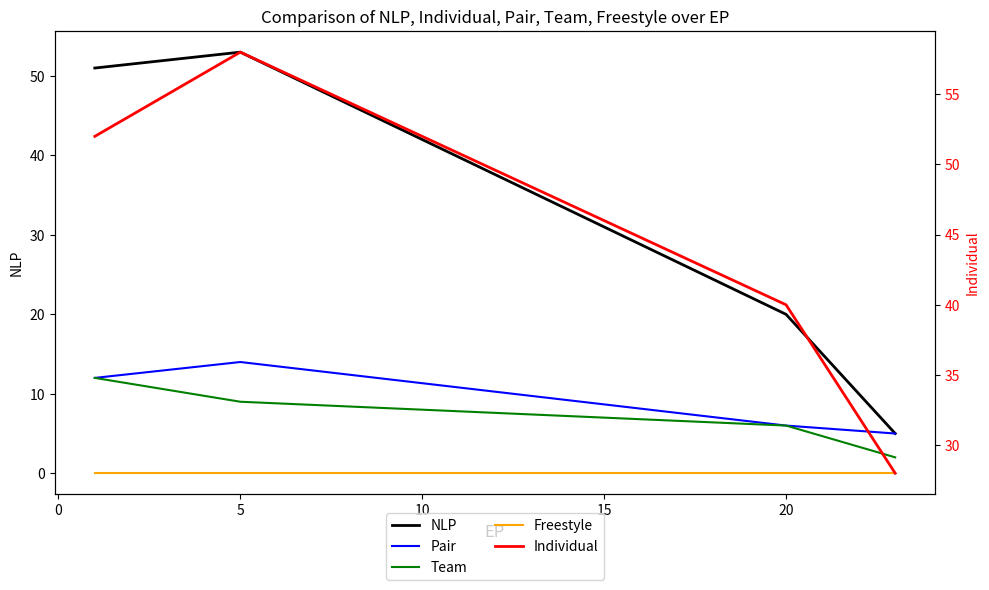

The Individual series shows 68 at −5. True or false?

False